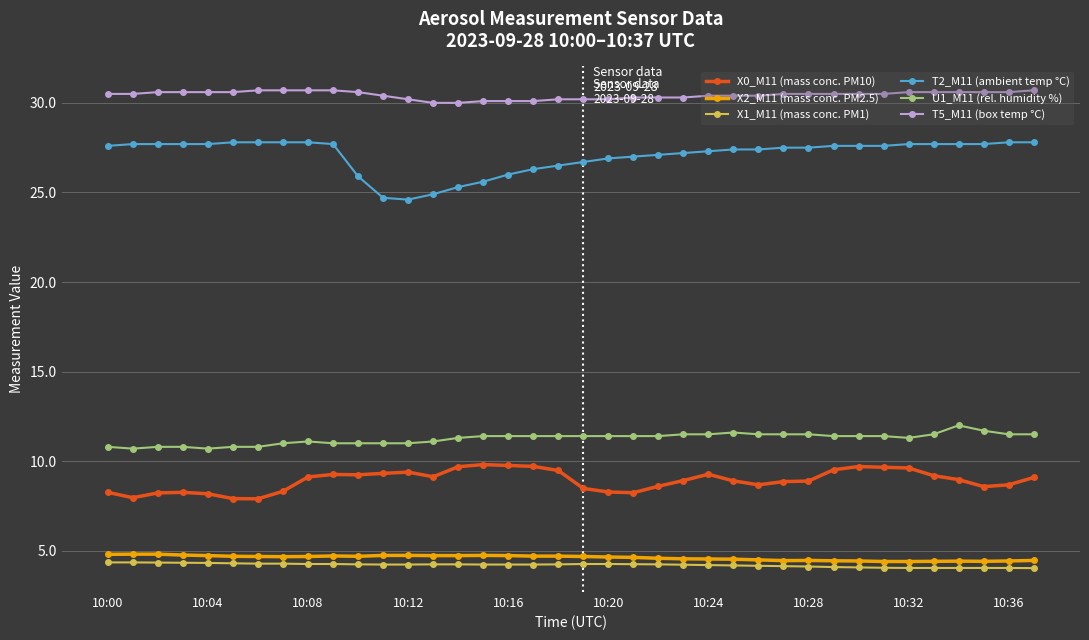

Which series has the largest range (max minus min)?

T2_M11 (ambient temp °C)